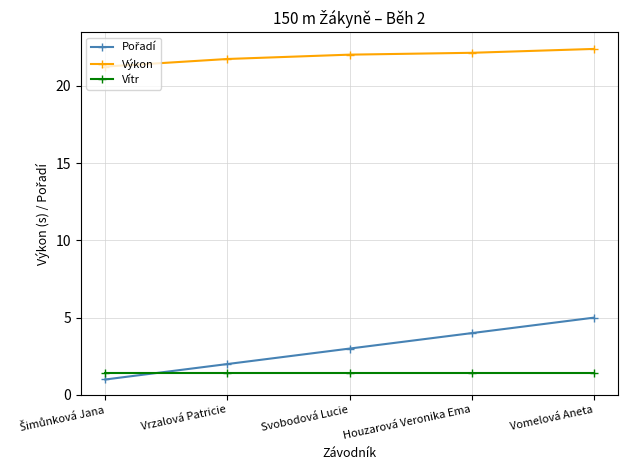

What is the minimum value shown in the chart?

1.0